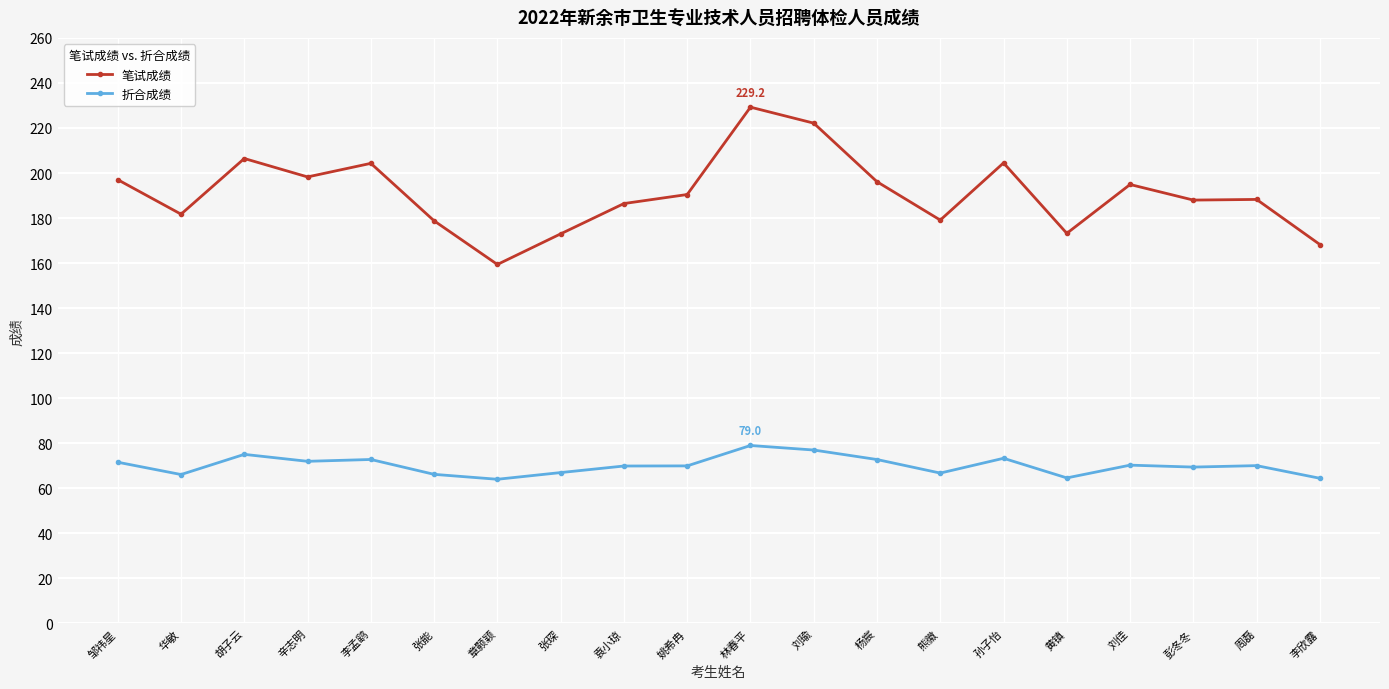

What value does the 笔试成绩 series have at 张能?

178.8